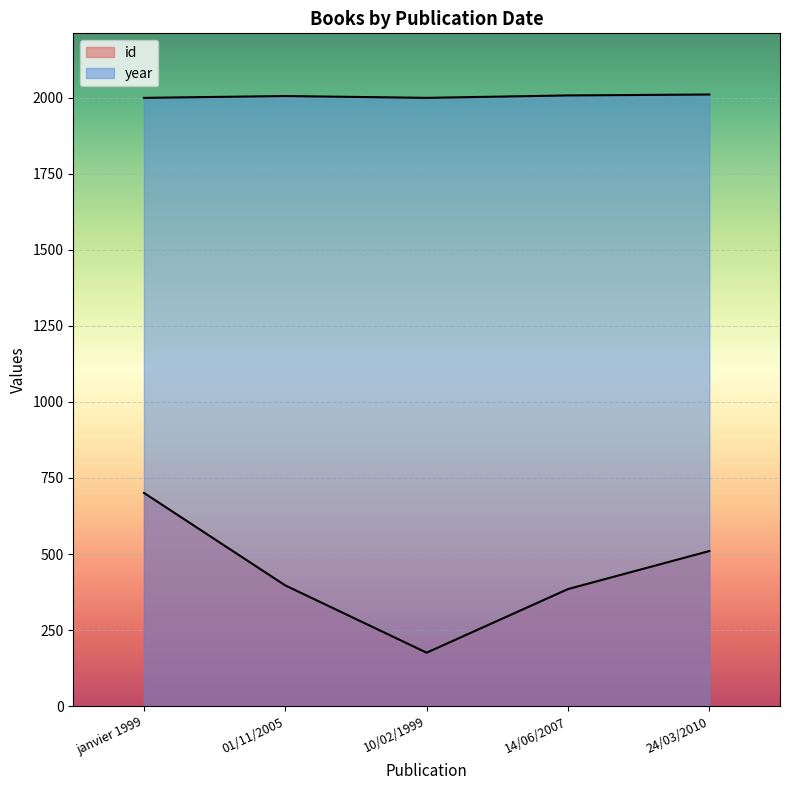

Where is year nearest to the value 2004?

01/11/2005